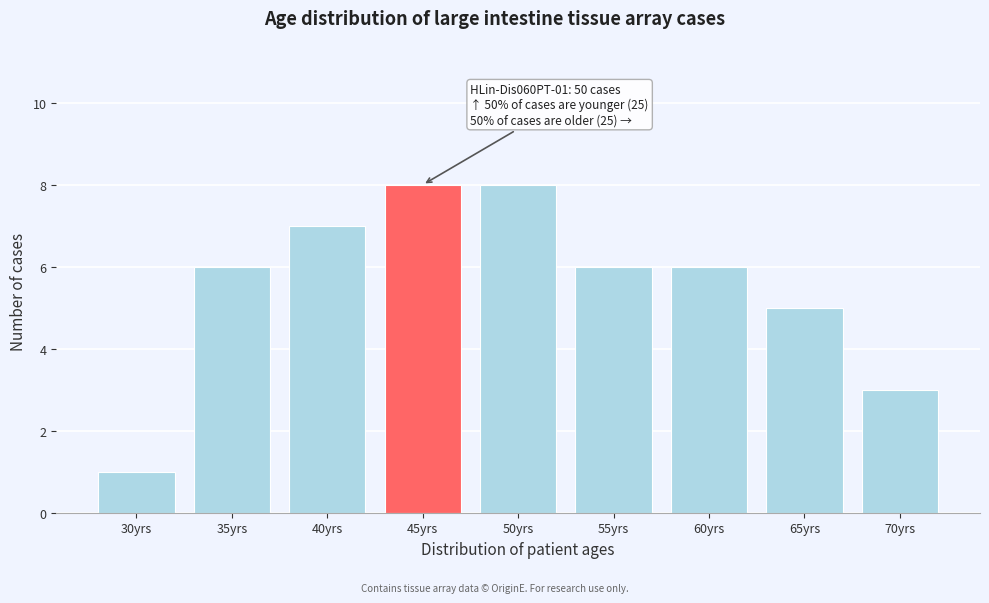

Reading left to right, list all the values displayed in this chart.

30yrs=1	35yrs=6	40yrs=7	45yrs=8	50yrs=8	55yrs=6	60yrs=6	65yrs=5	70yrs=3